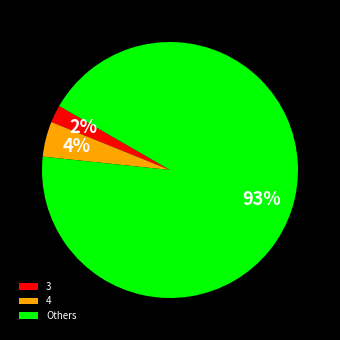

To the nearest percent, what percentage of the pie is 4?

4%